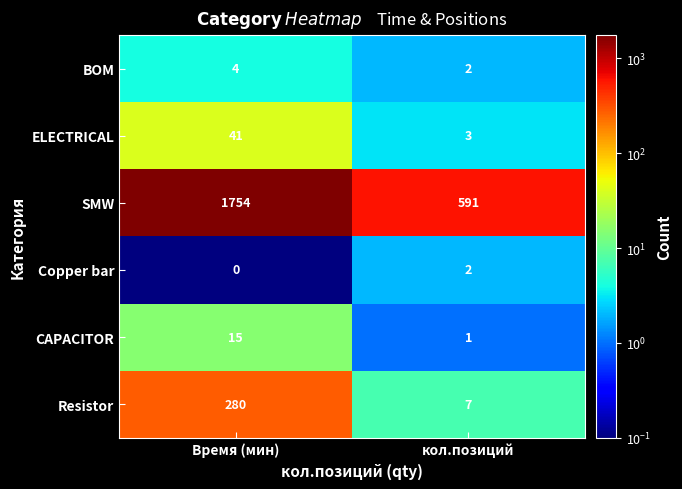

At how many categories does at least one series exceed 411?

2